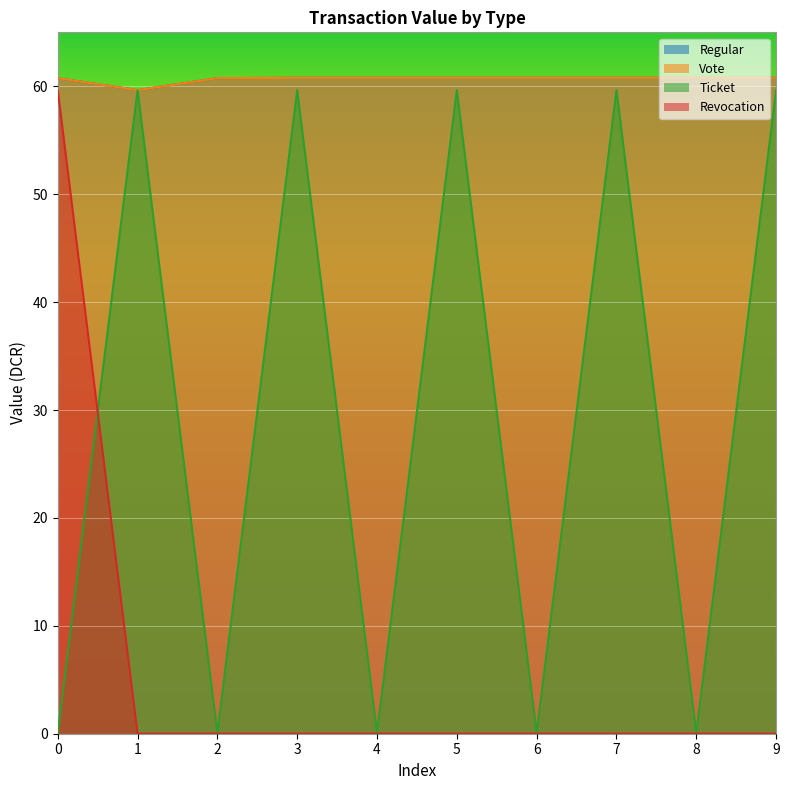

Which series has the largest total across all categories?

Regular